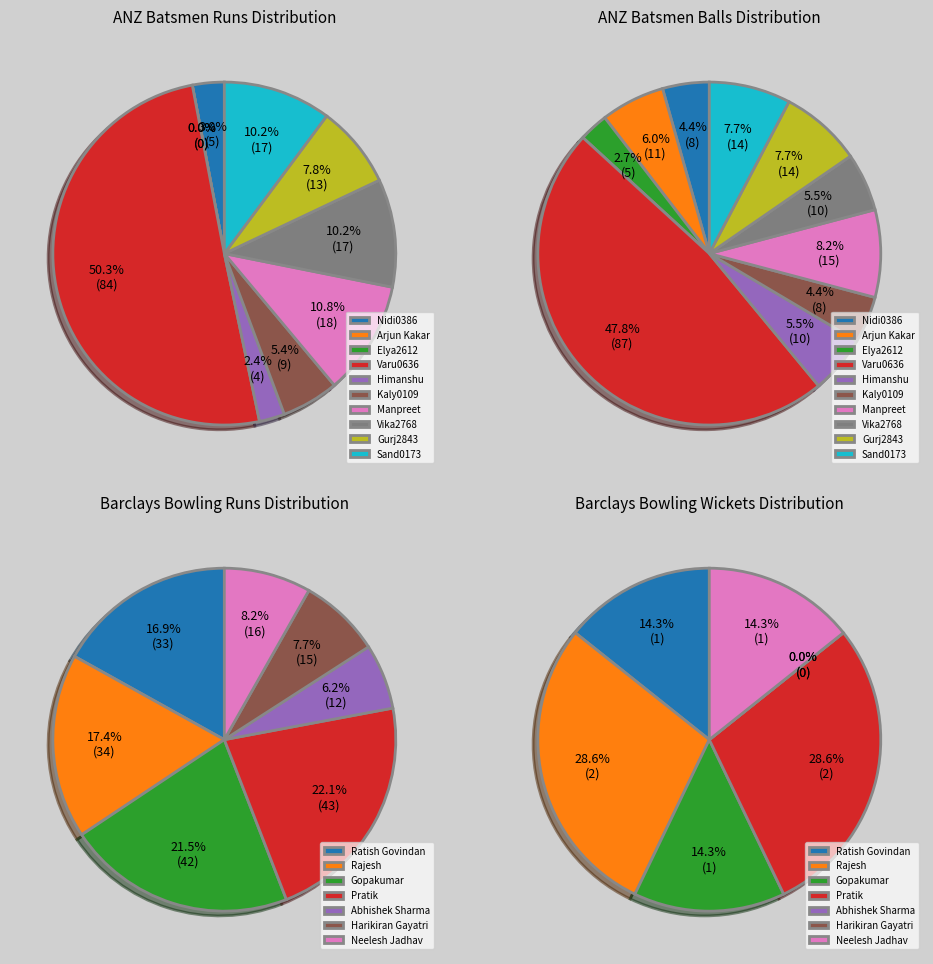

The Nidi0386 Bhageerath slice represents 3% of the pie. True or false?

True